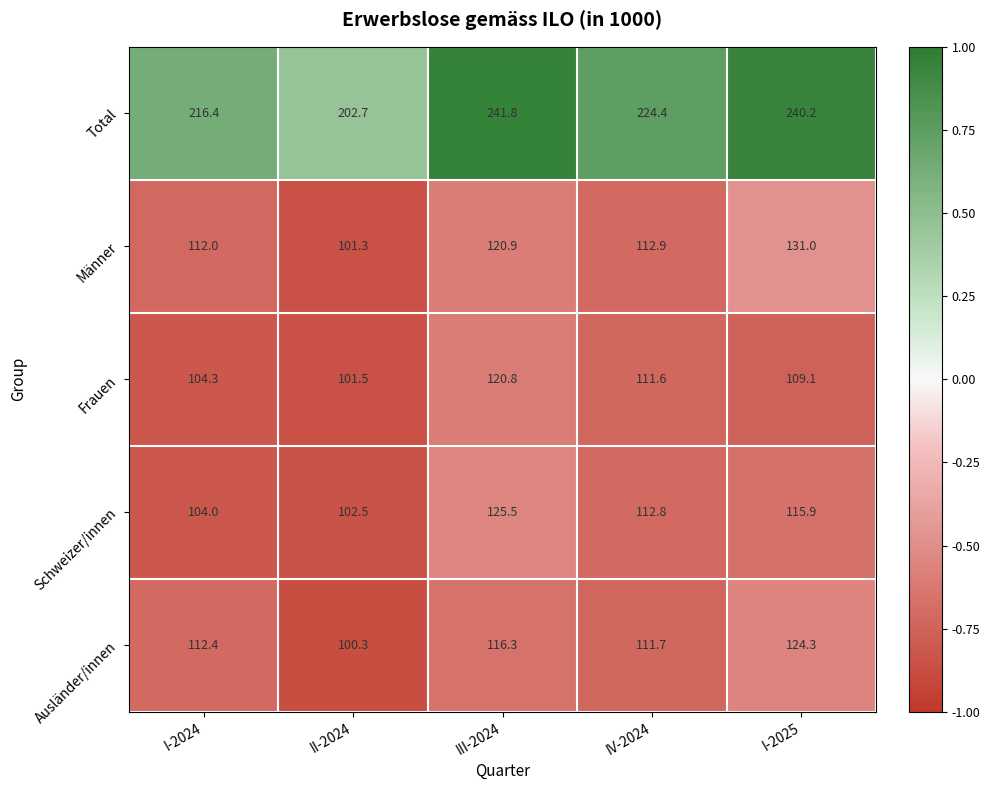

At which label is Total closest to 222?

IV-2024